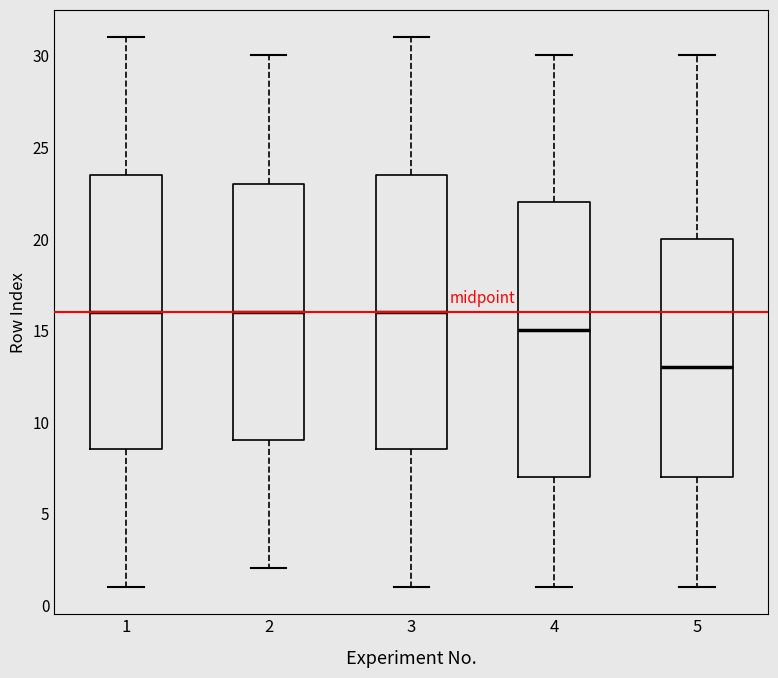

Reading left to right, read every box against the y-axis: the position of its median line, the range the box covers, and the ends of its whiskers. The values are not printed on the chart, so give them approximately, as read against the axis.

1: median 16.0, box 8.5 to 23.5, whiskers 1.0 to 31.0
2: median 16.0, box 9.0 to 23.0, whiskers 2.0 to 30.0
3: median 16.0, box 8.5 to 23.5, whiskers 1.0 to 31.0
4: median 15.0, box 7.0 to 22.0, whiskers 1.0 to 30.0
5: median 13.0, box 7.0 to 20.0, whiskers 1.0 to 30.0